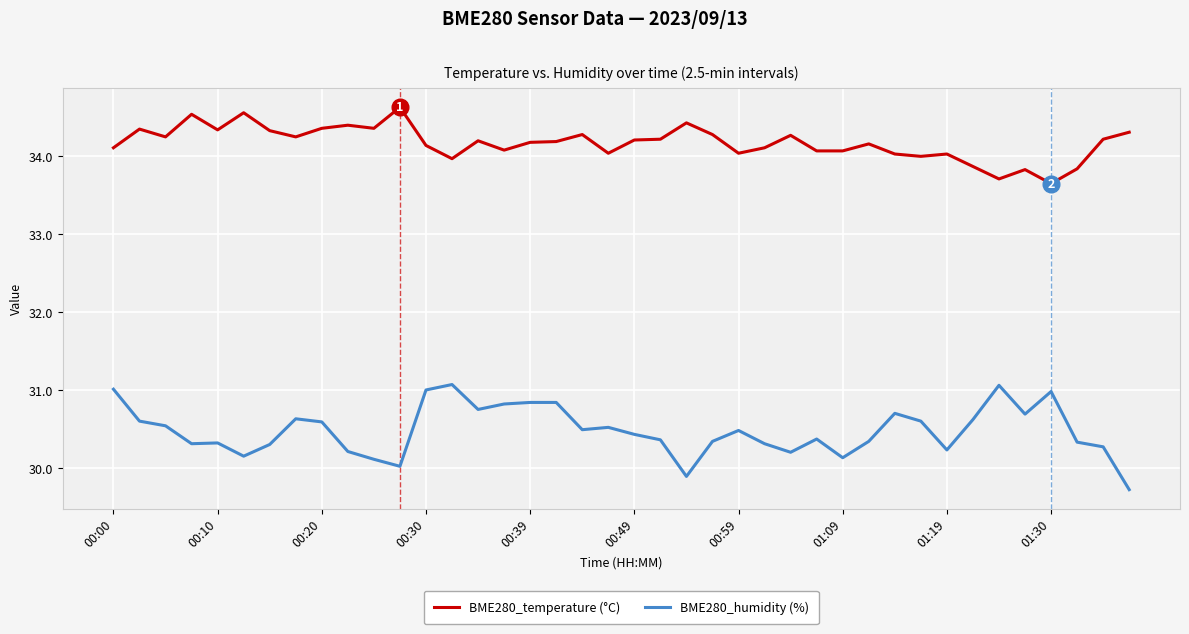

Which series has the largest total across all categories?

BME280_temperature (°C)